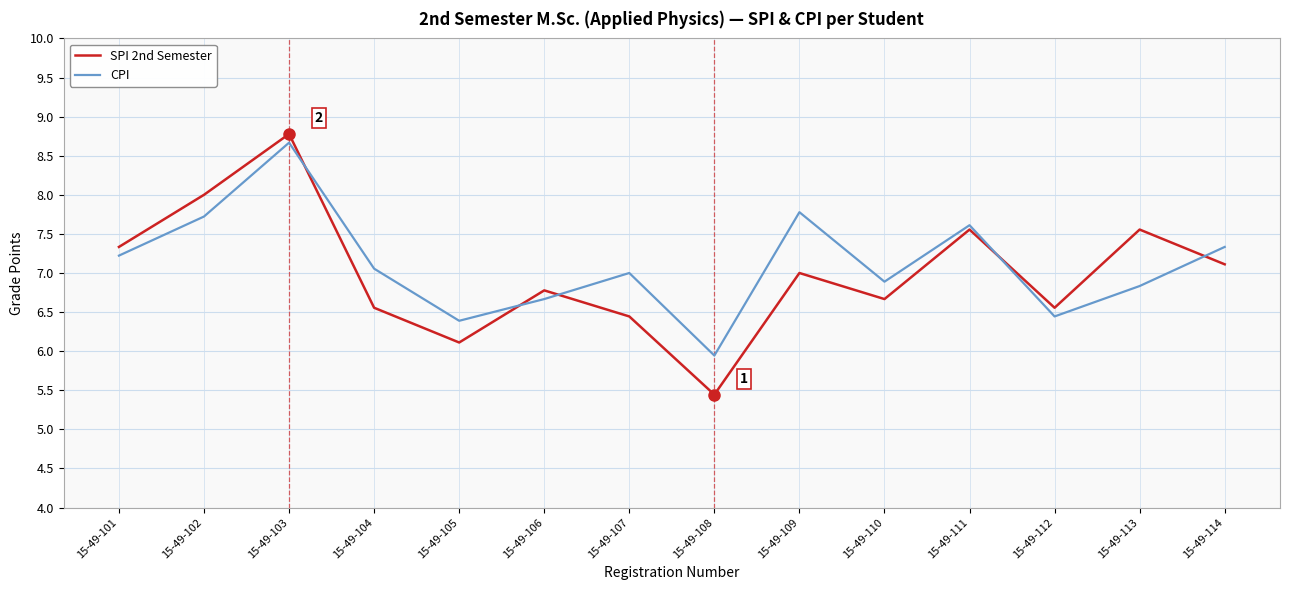

Where do SPI 2nd Semester and CPI first cross each other?

15-49-103 and 15-49-104